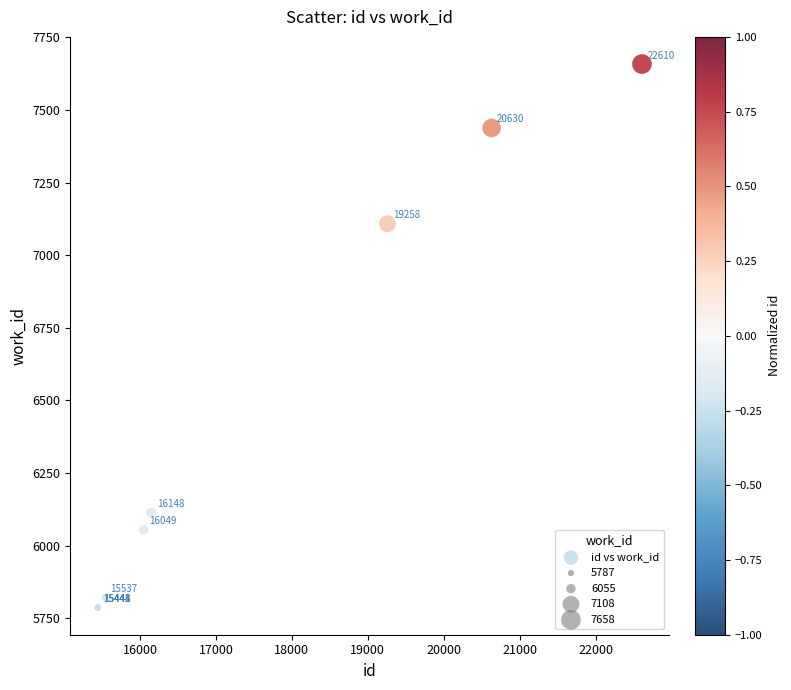

What Y value in the scatter plot is closest to 6722?

7108